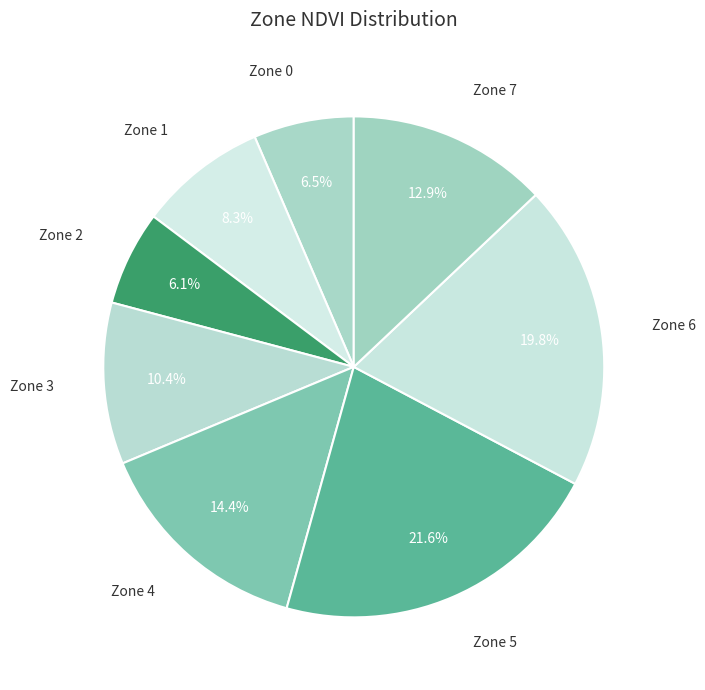

Does any single category account for the majority?

No